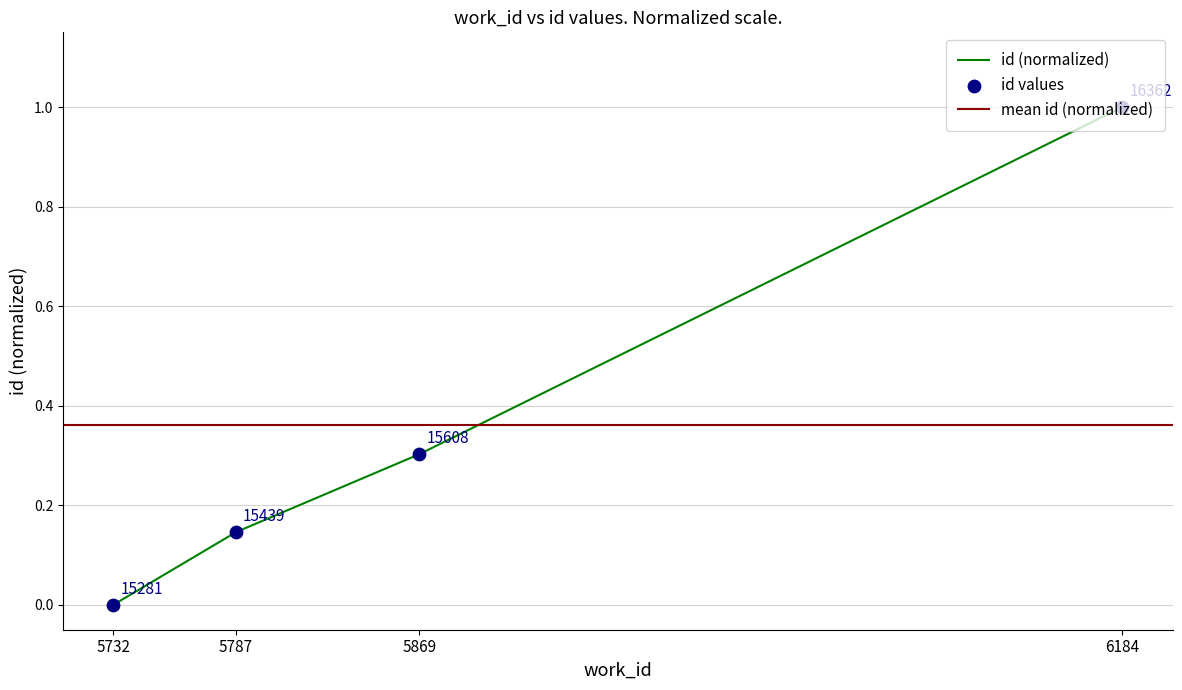

Which has a higher value, 5787 or 5869?

5869